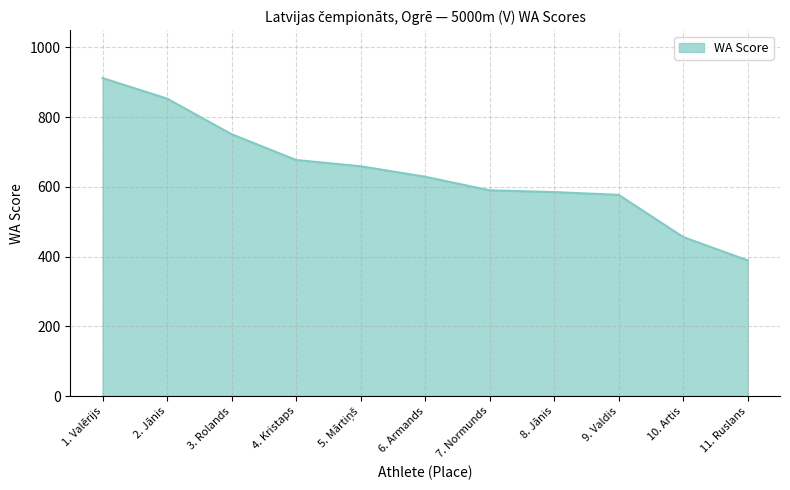

The value at 1. Valērijs is 912. True or false?

True